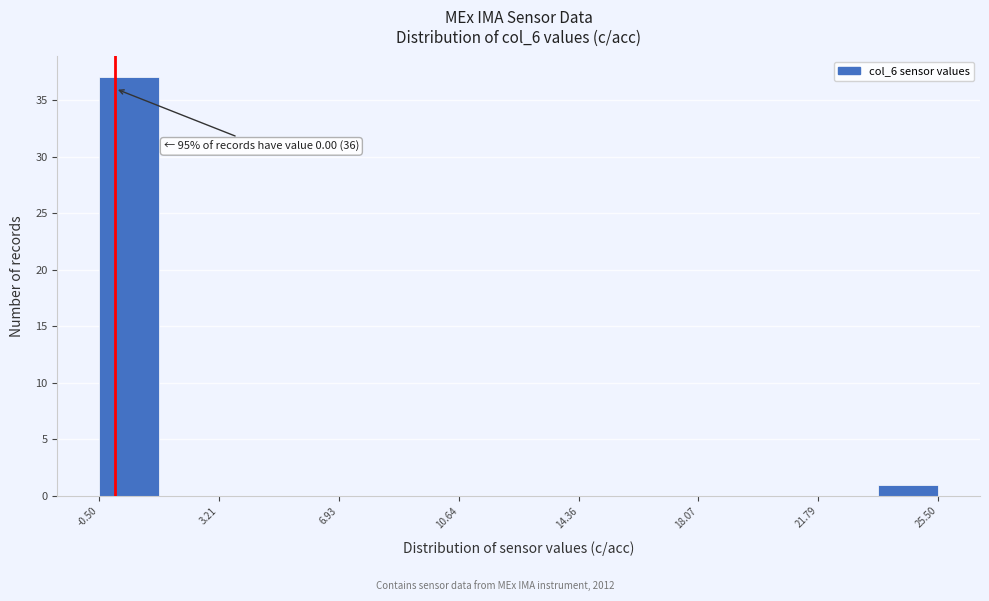

Read against the x-axis, roughly where is the centre of the tallest bar?

0.5